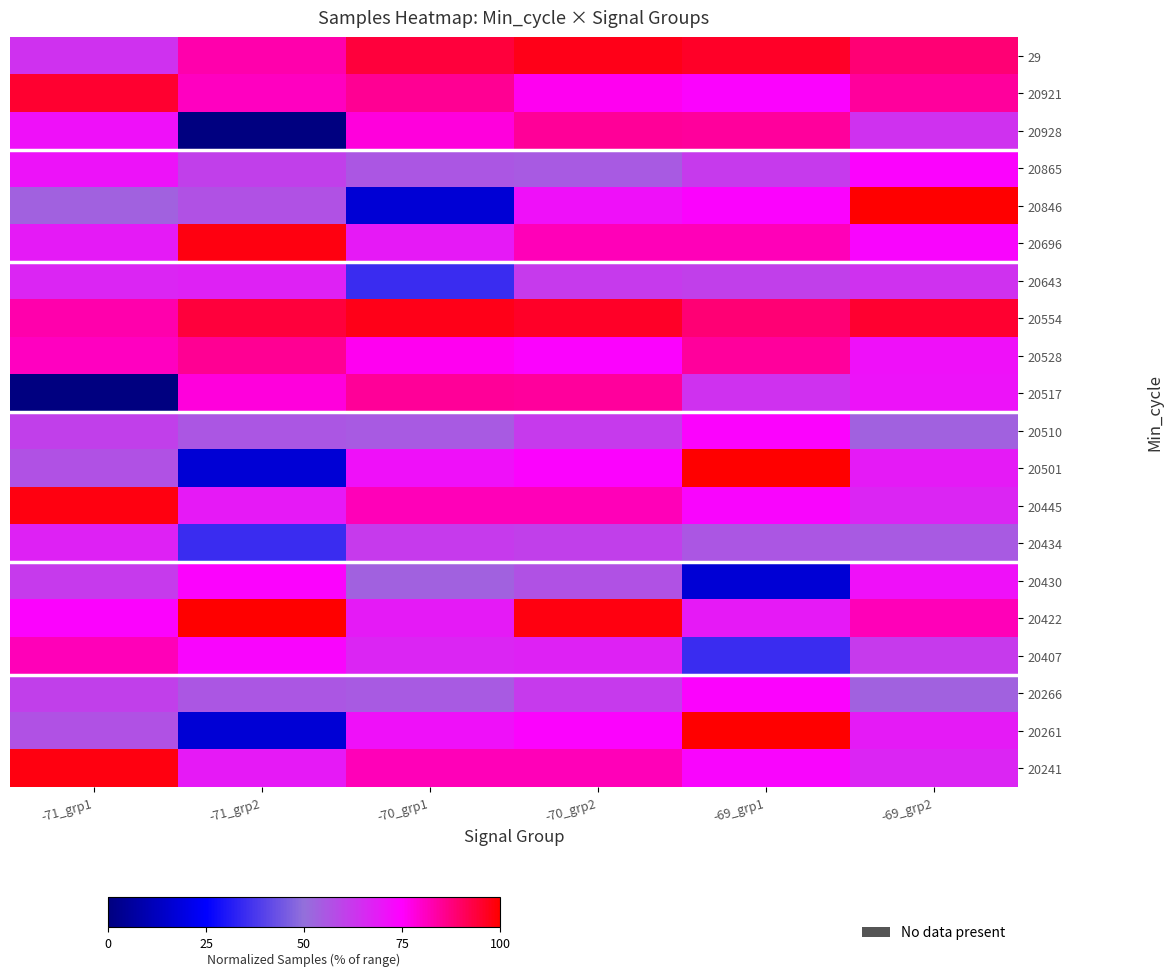

How many data points does each series have?

6